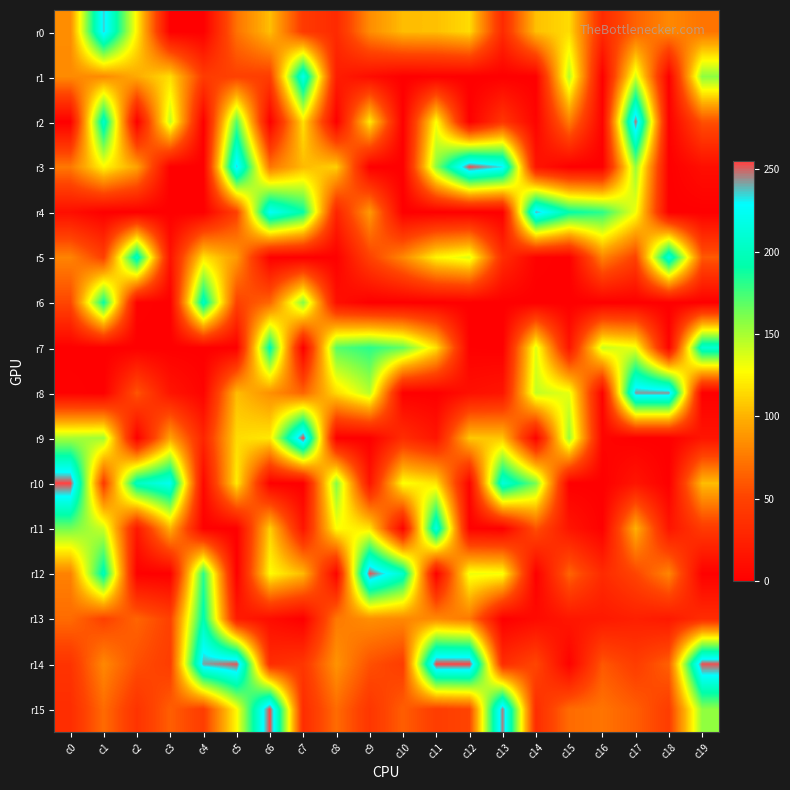

Reading left to right, extract all data points from this chart.

r0: c0=84	c1=236	c2=123	c3=0	c4=0	c5=72	c6=105	c7=44	c8=32	c9=84	c10=104	c11=105	c12=115	c13=32	c14=105	c15=115	c16=32	c17=65	c18=82	c19=73
r1: c0=83	c1=83	c2=97	c3=116	c4=45	c5=49	c6=46	c7=220	c8=22	c9=10	c10=0	c11=1	c12=0	c13=0	c14=0	c15=147	c16=0	c17=139	c18=0	c19=157
r2: c0=0	c1=206	c2=0	c3=144	c4=0	c5=171	c6=0	c7=117	c8=0	c9=121	c10=0	c11=129	c12=0	c13=41	c14=3	c15=77	c16=2	c17=249	c18=1	c19=57
r3: c0=75	c1=125	c2=94	c3=0	c4=0	c5=236	c6=74	c7=103	c8=111	c9=0	c10=0	c11=157	c12=254	c13=233	c14=16	c15=0	c16=0	c17=154	c18=0	c19=11
r4: c0=11	c1=0	c2=0	c3=0	c4=0	c5=48	c6=226	c7=191	c8=27	c9=90	c10=0	c11=0	c12=0	c13=0	c14=240	c15=192	c16=181	c17=131	c18=0	c19=0
r5: c0=80	c1=48	c2=205	c3=14	c4=118	c5=90	c6=1	c7=0	c8=1	c9=49	c10=82	c11=124	c12=136	c13=34	c14=2	c15=0	c16=80	c17=49	c18=215	c19=61
r6: c0=52	c1=190	c2=2	c3=0	c4=203	c5=49	c6=67	c7=159	c8=12	c9=0	c10=0	c11=0	c12=0	c13=0	c14=0	c15=0	c16=0	c17=0	c18=0	c19=0
r7: c0=0	c1=0	c2=0	c3=0	c4=0	c5=0	c6=195	c7=0	c8=170	c9=181	c10=167	c11=117	c12=1	c13=0	c14=136	c15=16	c16=141	c17=132	c18=3	c19=209
r8: c0=2	c1=0	c2=59	c3=16	c4=3	c5=104	c6=86	c7=66	c8=115	c9=146	c10=1	c11=0	c12=12	c13=16	c14=143	c15=134	c16=2	c17=243	c18=243	c19=0
r9: c0=150	c1=152	c2=0	c3=94	c4=28	c5=115	c6=120	c7=255	c8=0	c9=0	c10=34	c11=16	c12=108	c13=107	c14=2	c15=154	c16=4	c17=0	c18=0	c19=16
r10: c0=255	c1=44	c2=202	c3=222	c4=6	c5=121	c6=1	c7=0	c8=159	c9=16	c10=129	c11=118	c12=3	c13=214	c14=162	c15=0	c16=0	c17=16	c18=0	c19=104
r11: c0=163	c1=141	c2=18	c3=100	c4=1	c5=0	c6=111	c7=16	c8=128	c9=119	c10=3	c11=217	c12=2	c13=0	c14=57	c15=16	c16=1	c17=100	c18=16	c19=44
r12: c0=79	c1=199	c2=1	c3=0	c4=181	c5=0	c6=127	c7=103	c8=3	c9=253	c10=206	c11=1	c12=132	c13=130	c14=0	c15=66	c16=32	c17=51	c18=81	c19=1
r13: c0=69	c1=49	c2=66	c3=49	c4=195	c5=21	c6=10	c7=0	c8=75	c9=85	c10=82	c11=83	c12=75	c13=0	c14=8	c15=17	c16=19	c17=24	c18=19	c19=34
r14: c0=39	c1=82	c2=56	c3=46	c4=242	c5=252	c6=34	c7=41	c8=87	c9=57	c10=46	c11=255	c12=255	c13=34	c14=52	c15=2	c16=60	c17=46	c18=64	c19=253
r15: c0=34	c1=69	c2=39	c3=63	c4=46	c5=126	c6=255	c7=34	c8=69	c9=41	c10=63	c11=46	c12=51	c13=247	c14=34	c15=69	c16=73	c17=63	c18=46	c19=156